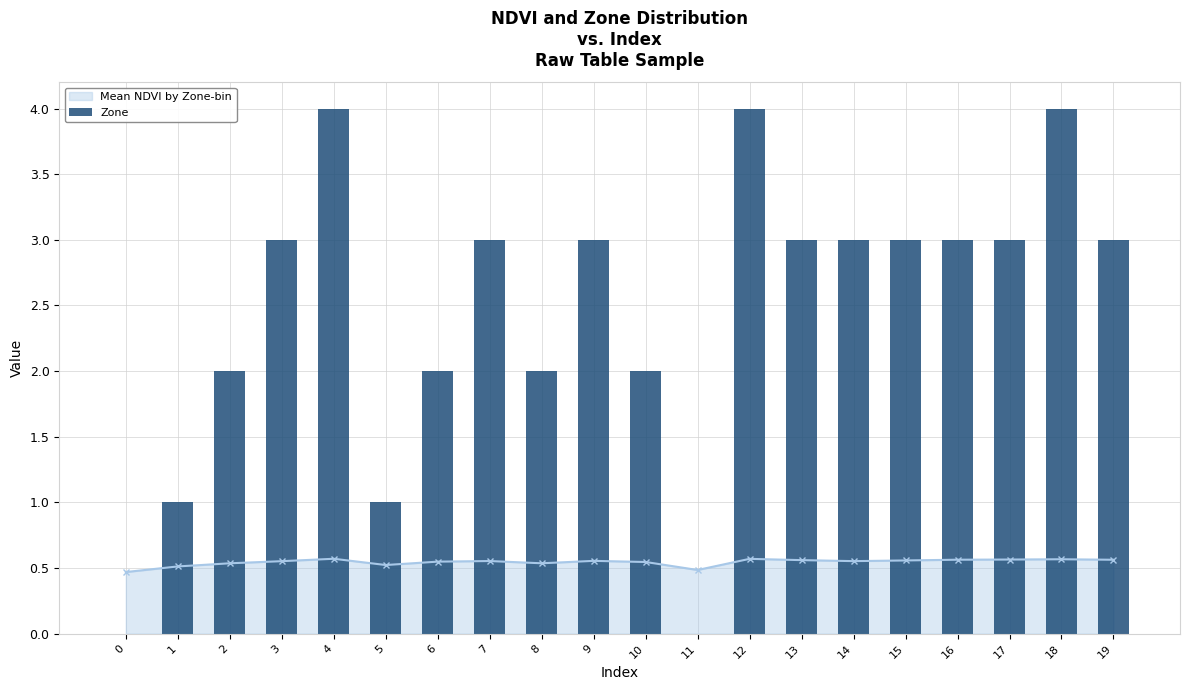

Rank the categories by value from highest to lowest.

4, 12, 18, 3, 7, 9, 13, 14, 15, 16, 17, 19, 2, 6, 8, 10, 1, 5, 0, 11